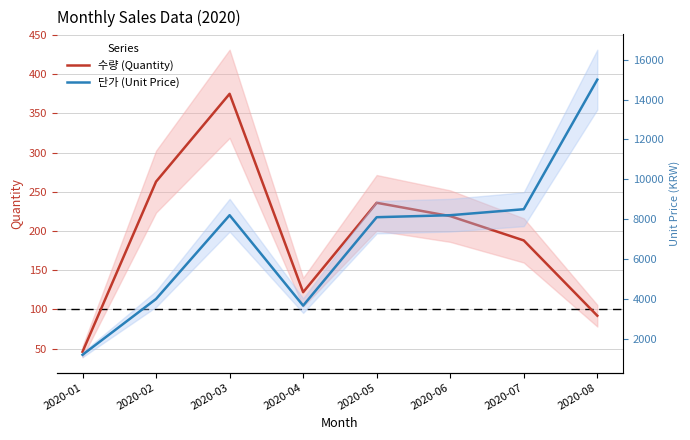

At which category does 수량 (Quantity) reach its first local valley?

2020-04